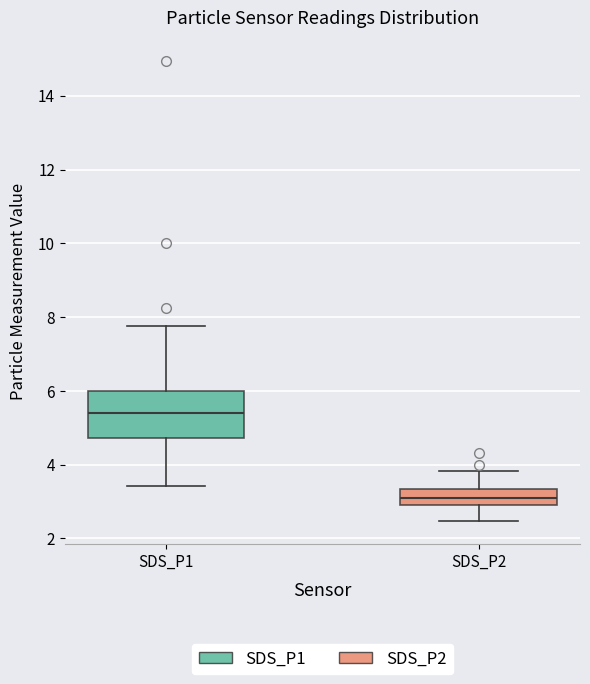

Where is the upper edge of the box for SDS_P2 on the y-axis? The values are not printed on the chart, so give them approximately, as read against the axis.

3.4